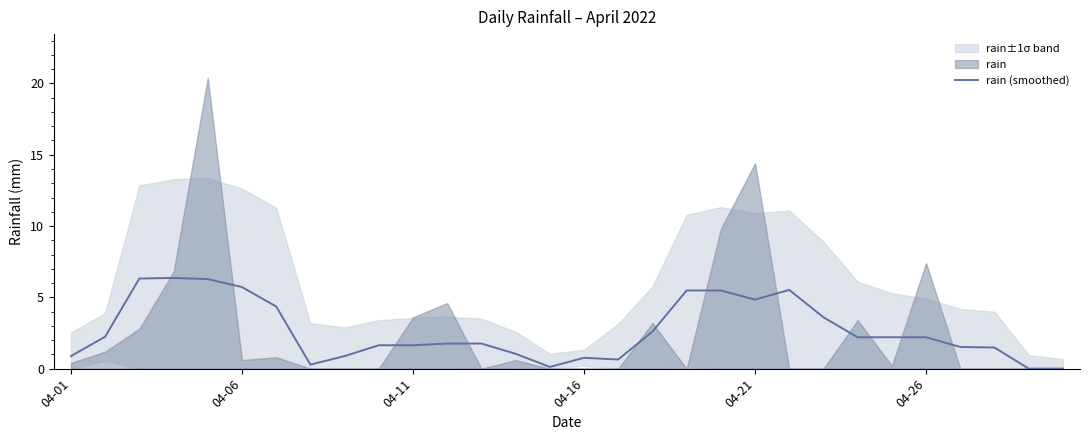

What position from the right is 27?

3